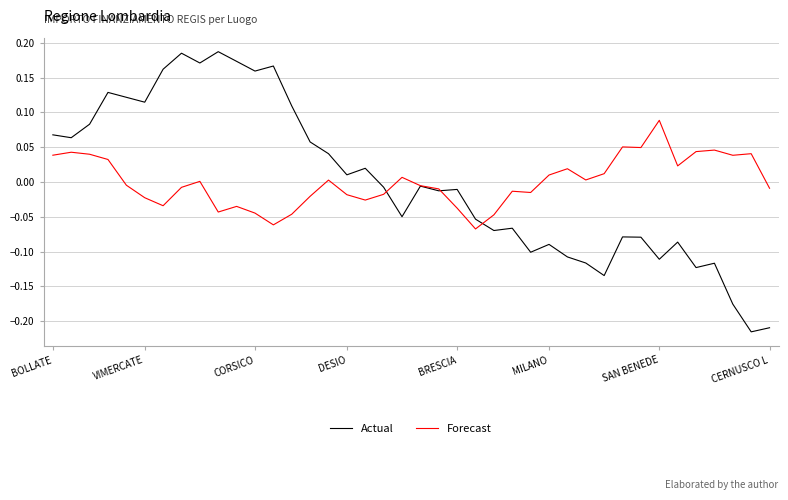

How many categories are shown in the chart?

40